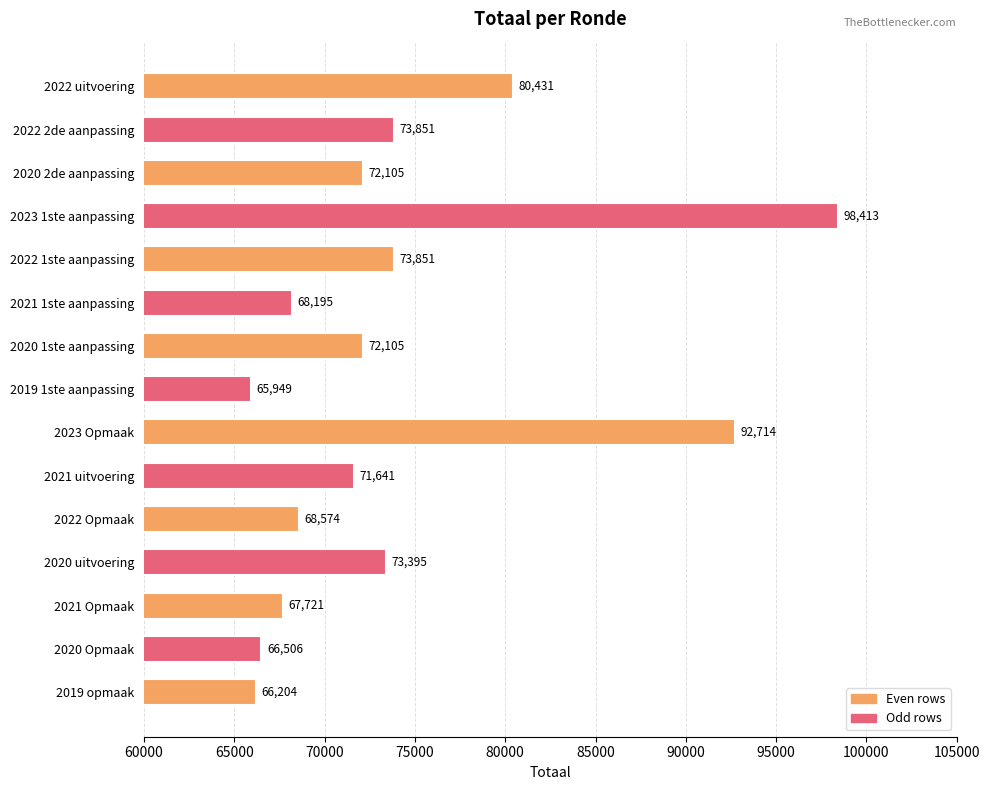

What is the difference between the maximum and minimum values?

32464